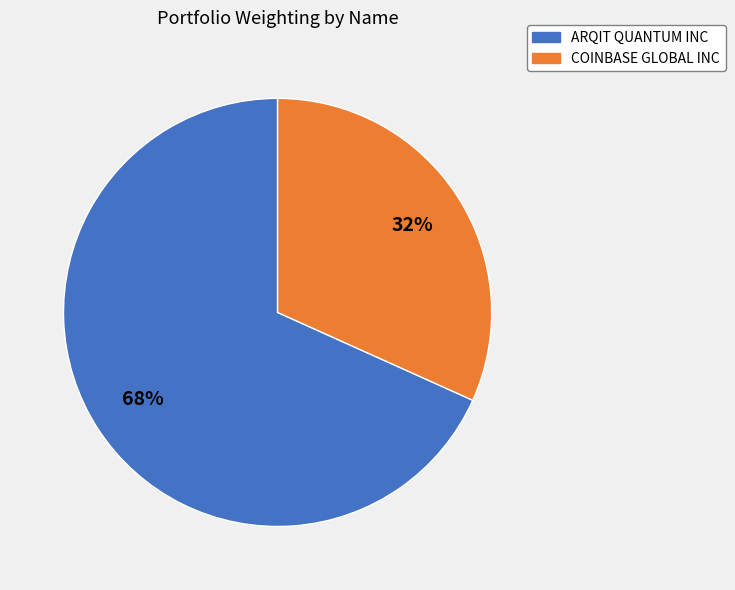

Which category has the smallest portion of the pie?

COINBASE GLOBAL INC